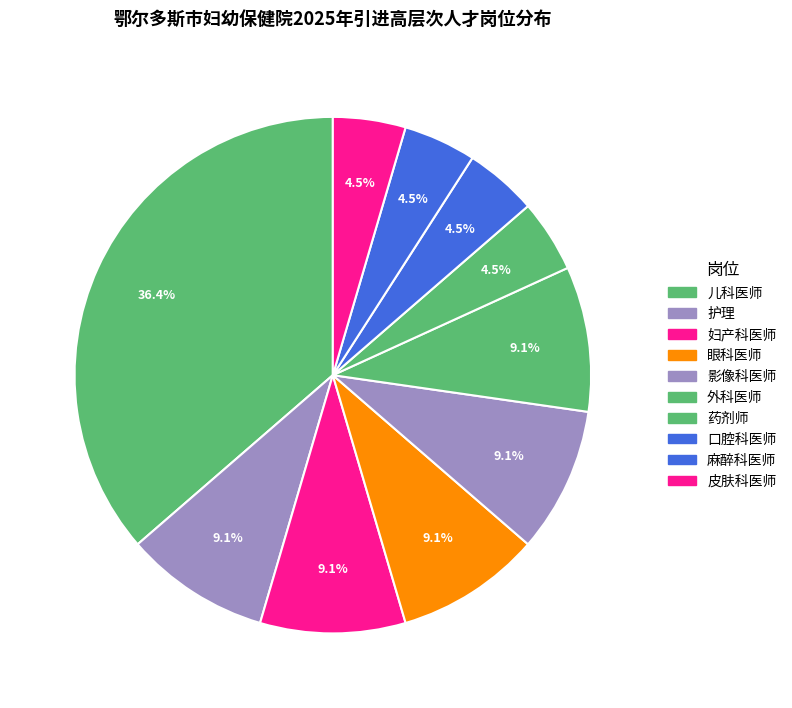

Approximately how many times larger is the value at 口腔科医师 compared to 妇产科医师?

0.5